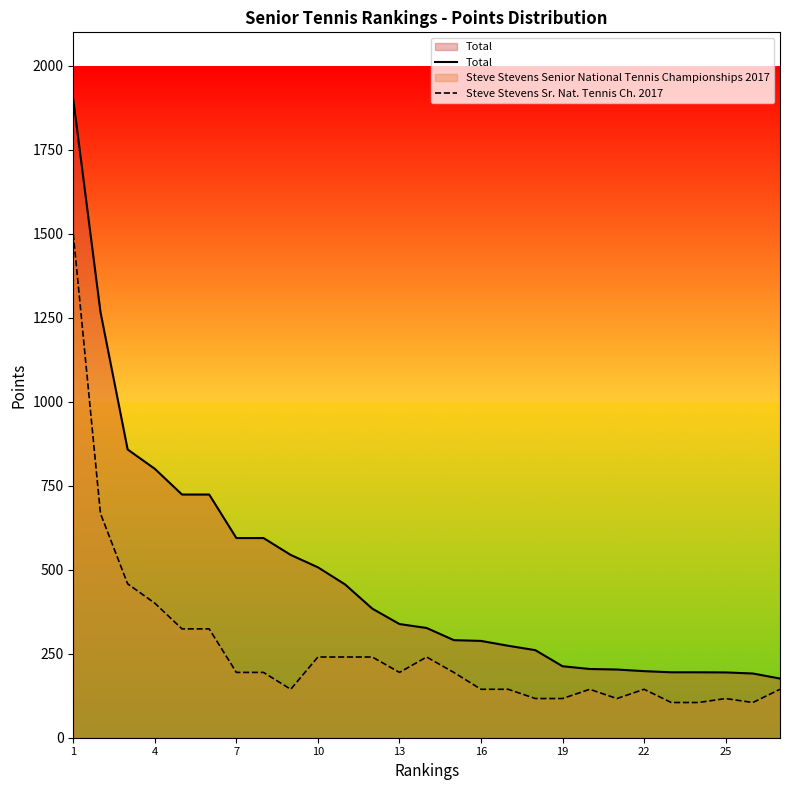

What is the difference between the highest and lowest values at 25?

77.8